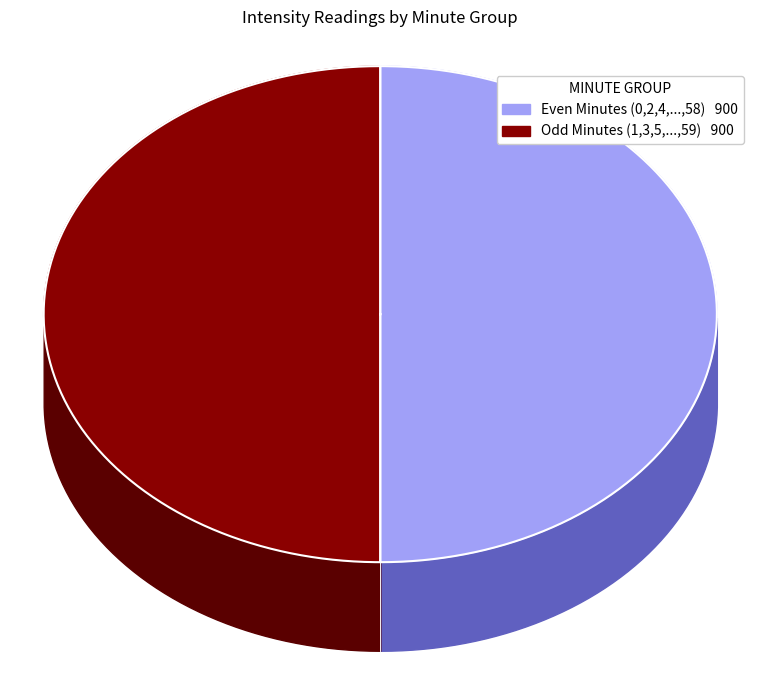

Is there any slice that represents more than half of the pie?

No